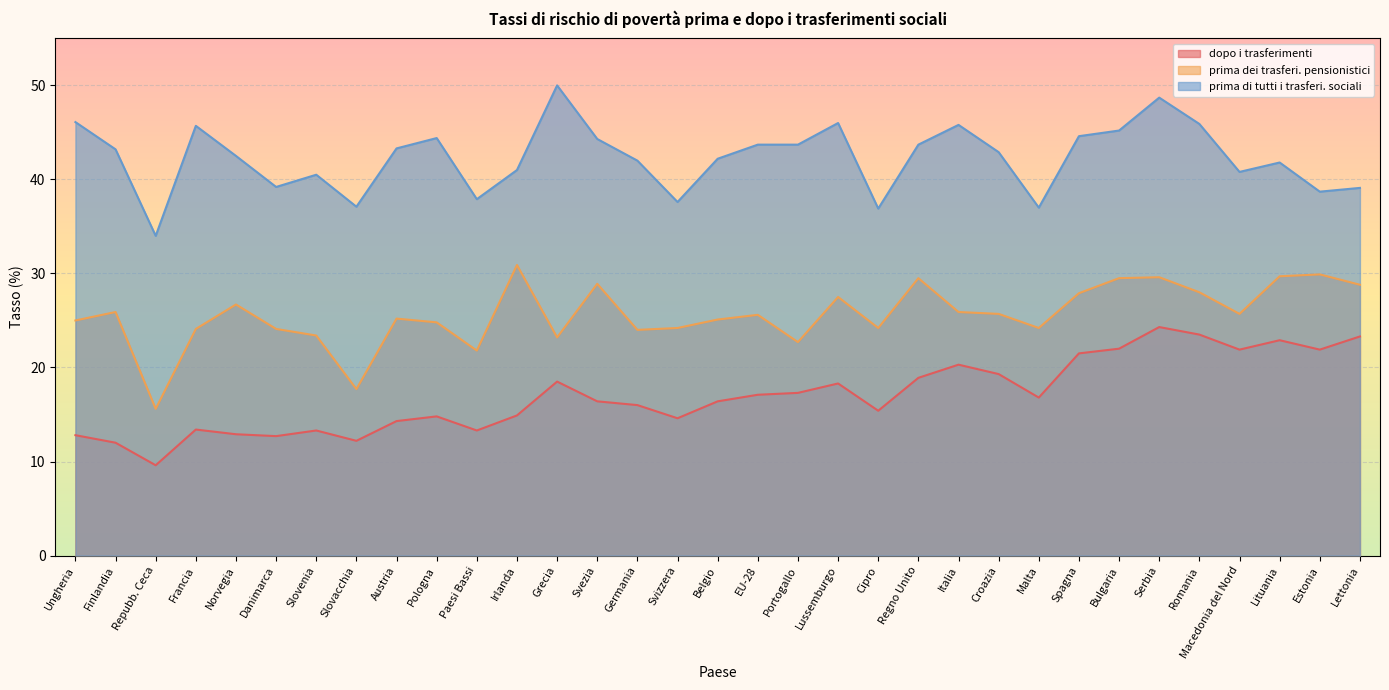

What is the greatest value displayed?

50.0